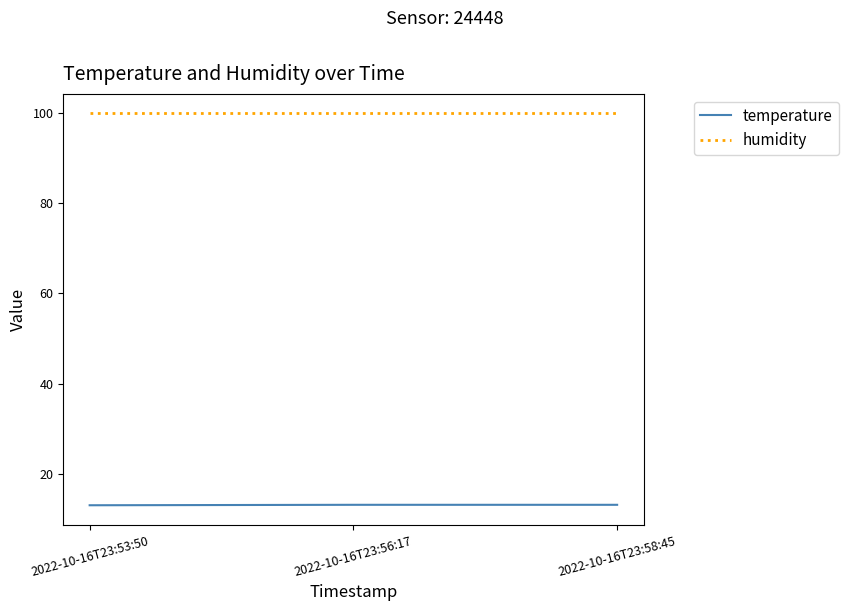

Is the value of temperature at 2022-10-16T23:53:50 greater than the value of humidity at 2022-10-16T23:53:50?

No